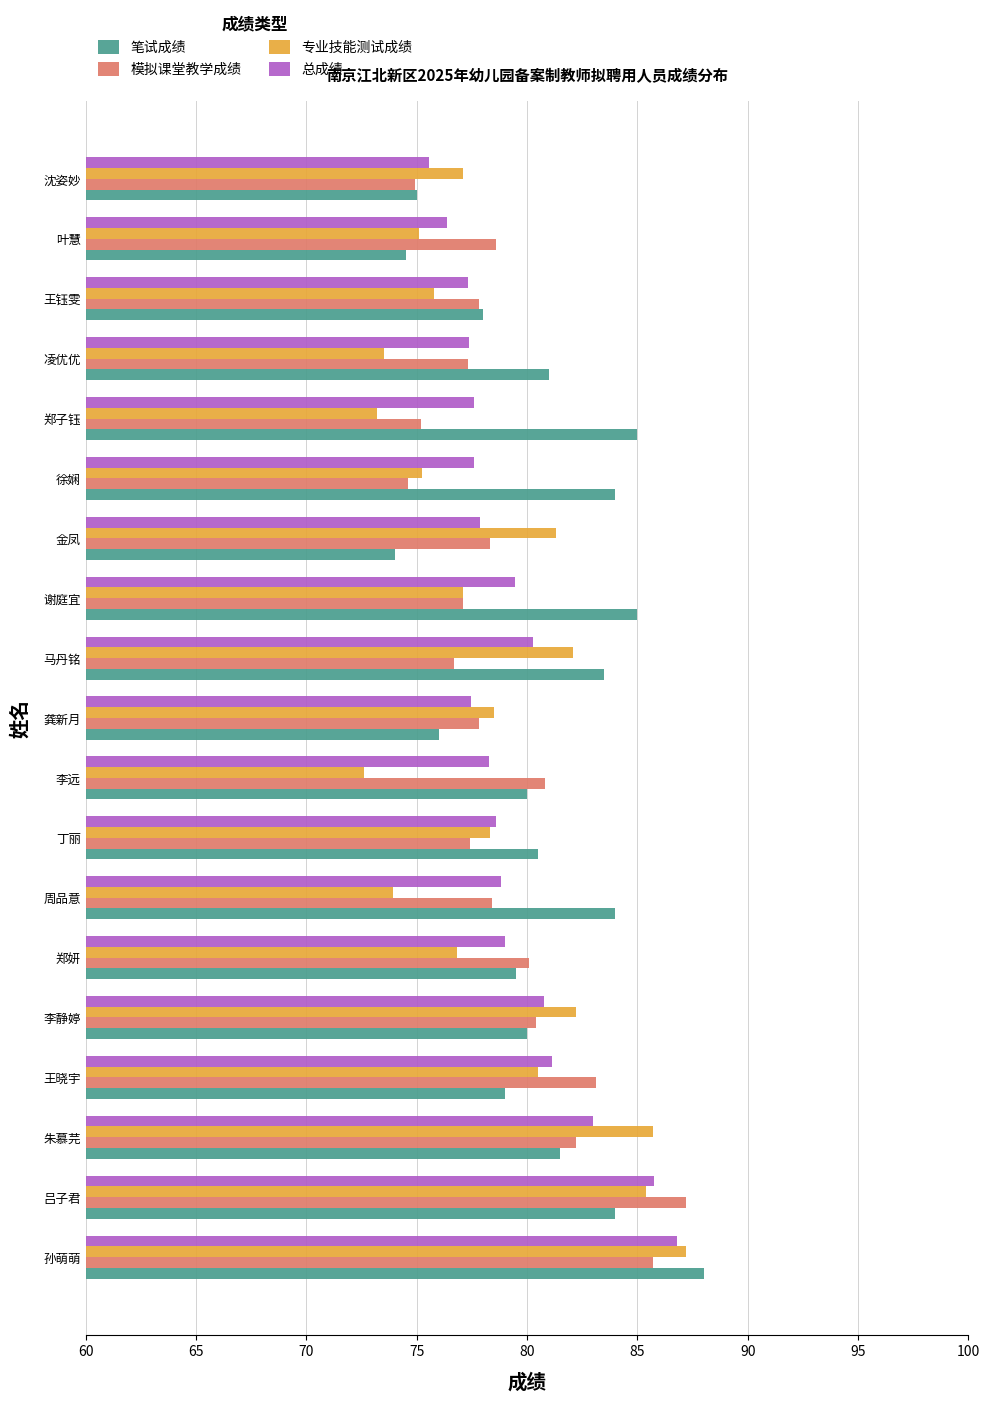

What is the difference between the highest and lowest values at 金凤?

7.3